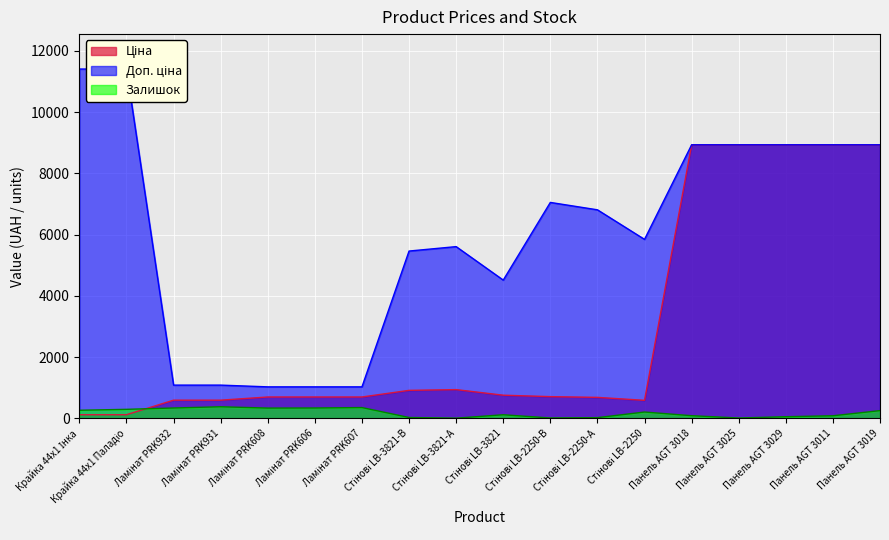

Reading left to right, extract all data points from this chart.

Ціна: 114.1	114.1	589.9	589.9	693.7	693.7	693.7	910.4	934.5	752.2	705.1	681.0	584.4	8934.1	8934.1	8934.1	8934.1	8934.1
Доп. ціна: 11410.0	11410.0	1081.7	1081.7	1024.6	1024.6	1024.6	5462.3	5607.2	4513.3	7051.3	6809.8	5843.9	8934.1	8934.1	8934.1	8934.1	8934.1
Залишок: 260.0	290.0	334.0	374.0	331.0	334.0	348.0	24.0	2.0	113.0	8.0	19.0	202.0	82.0	7.0	49.0	80.0	248.0